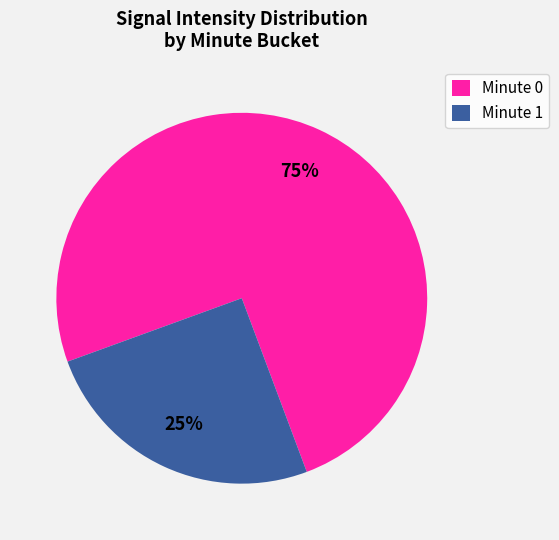

Is it true that Minute 1 is 25% of the pie?

True